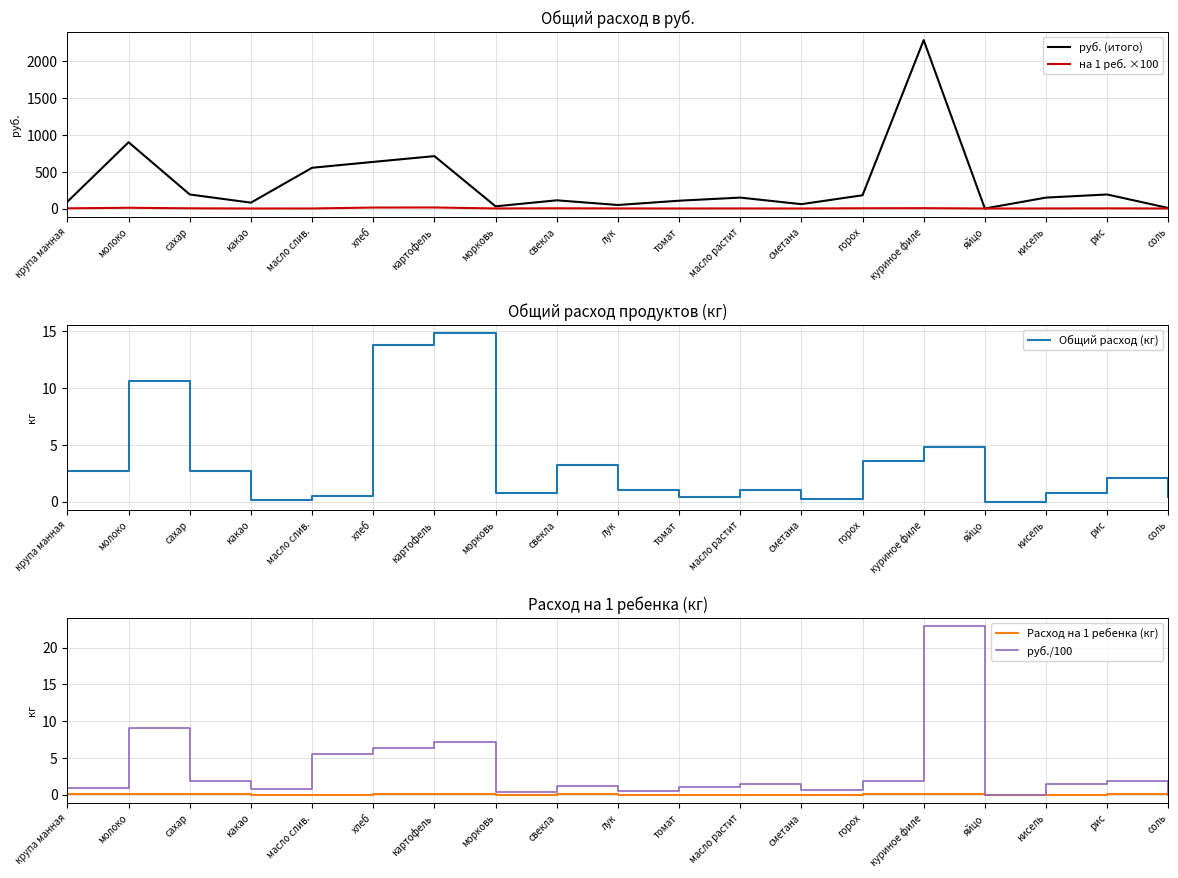

True or false: на 1 реб. ×100 and Расход на 1 ребенка (кг) cross at least once.

False